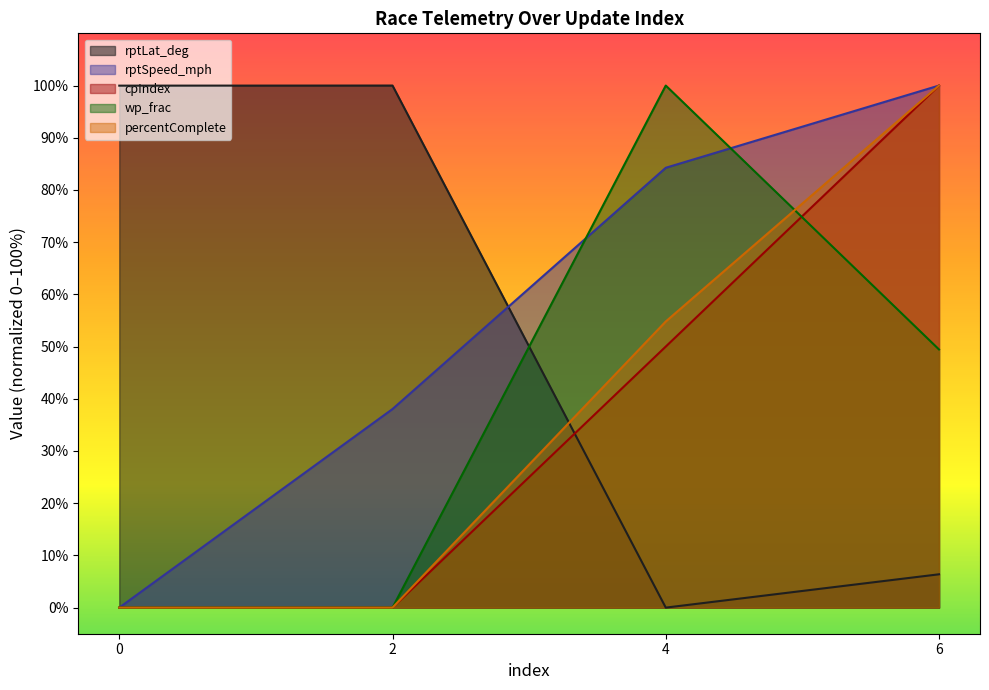

What is the average value of the percentComplete series?

38.7